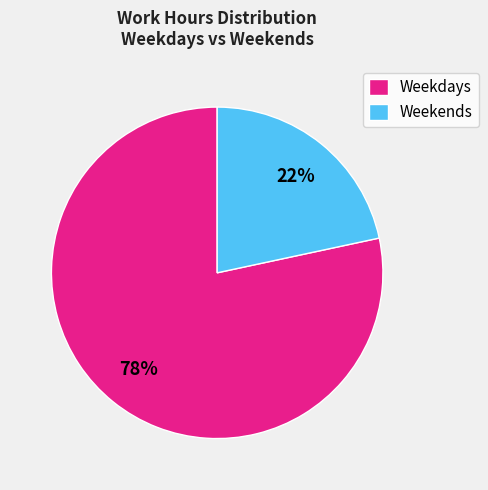

Does Weekdays represent more than half of the total?

Yes